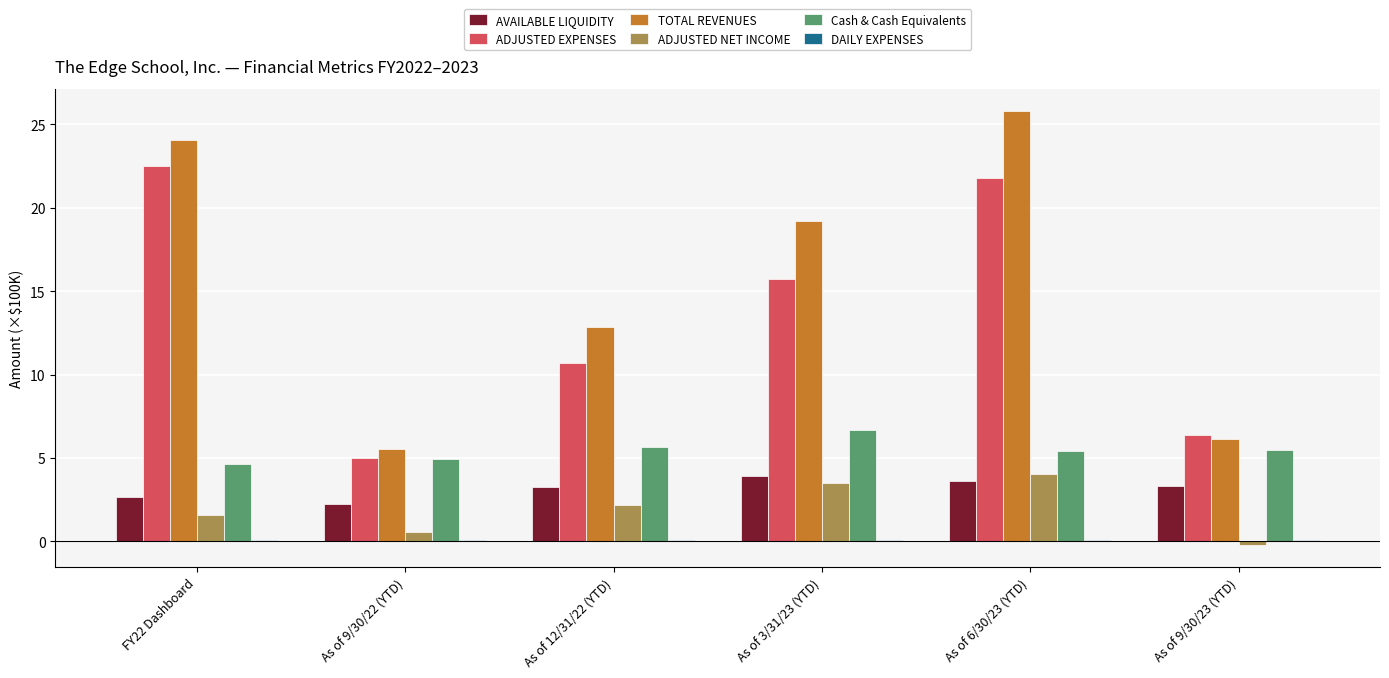

Are the bars grouped side by side (vs. stacked)?

Yes